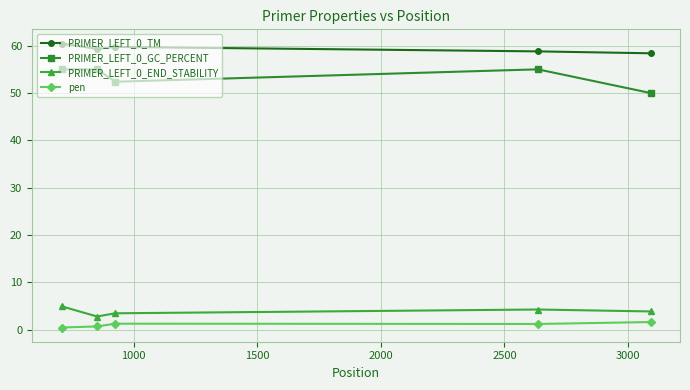

Is this an area chart (filled region under the line)?

No